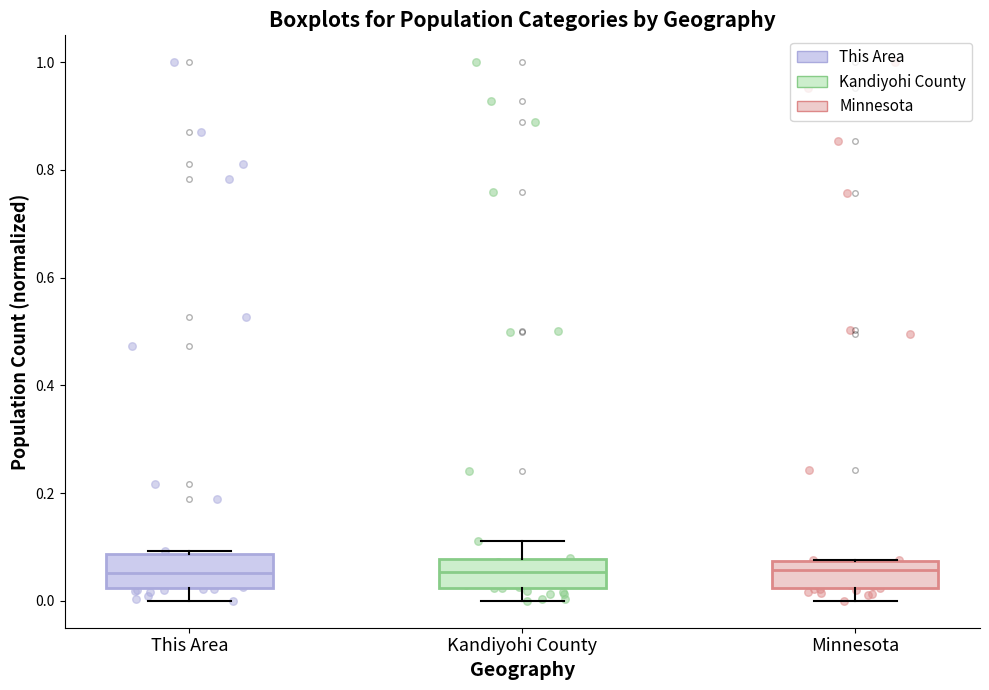

Where does the lower whisker of the box for Minnesota end on the y-axis? The values are not printed on the chart, so give them approximately, as read against the axis.

0.00